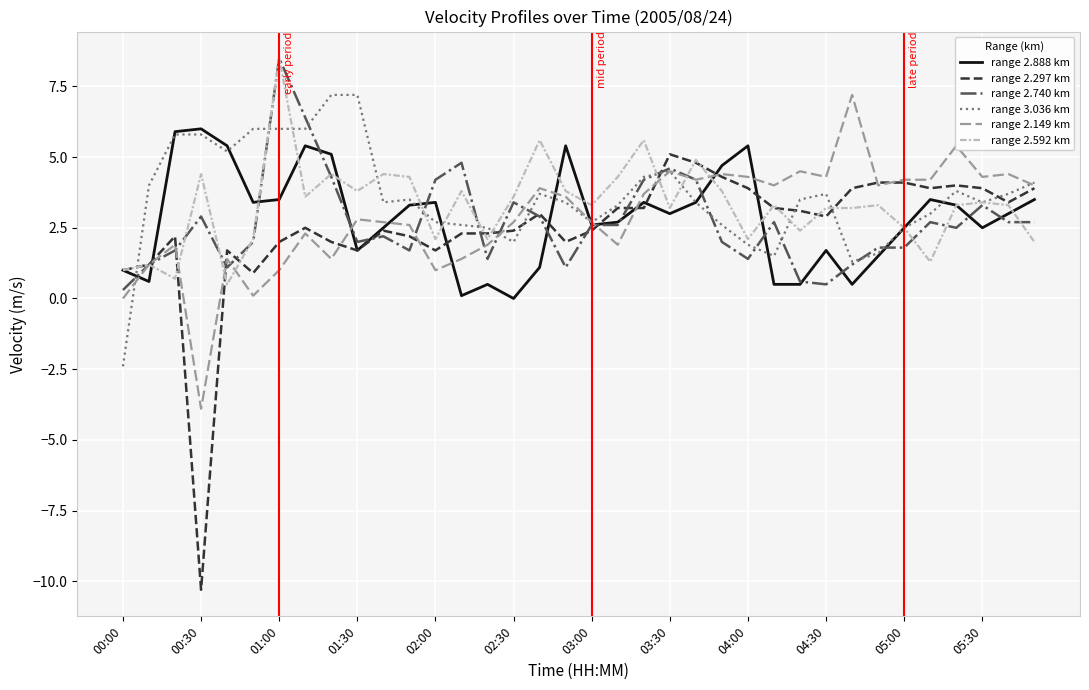

Which series has the widest spread of values?

range 2.297 km